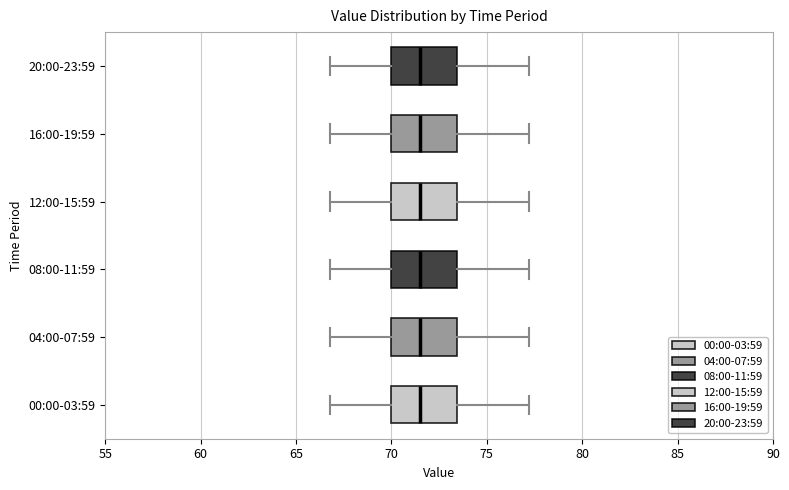

Where is the left edge of the box for 04:00-07:59 on the x-axis? The values are not printed on the chart, so give them approximately, as read against the axis.

70.0